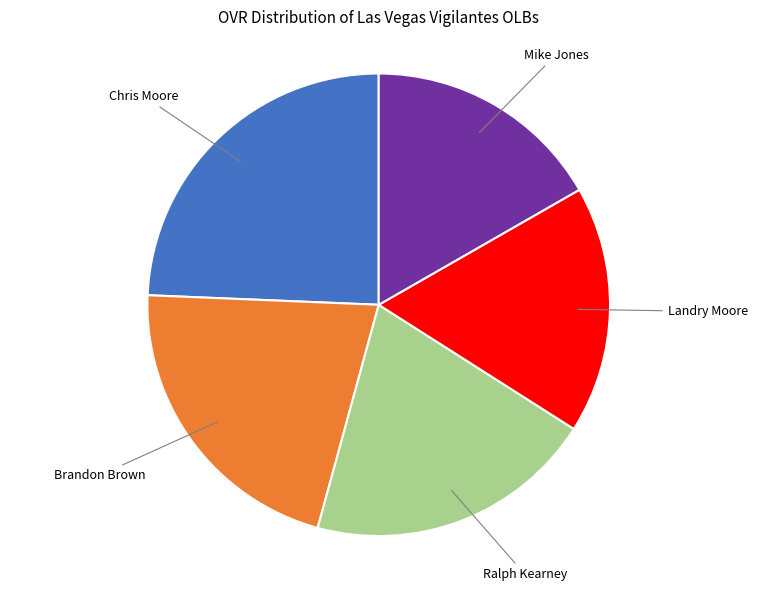

Does any single category account for the majority?

No